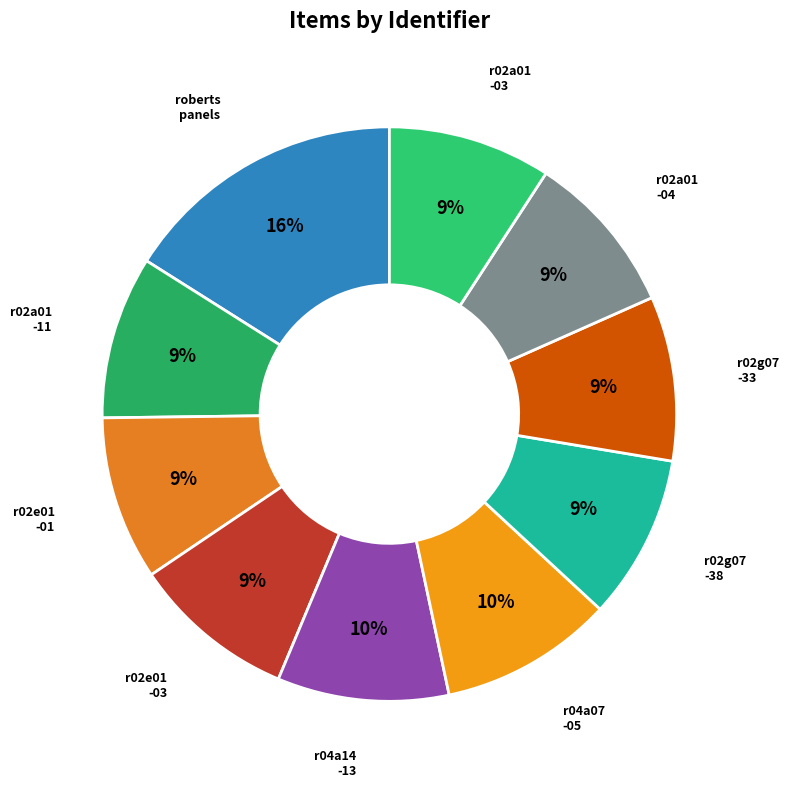

How many segments does this pie chart have?

10